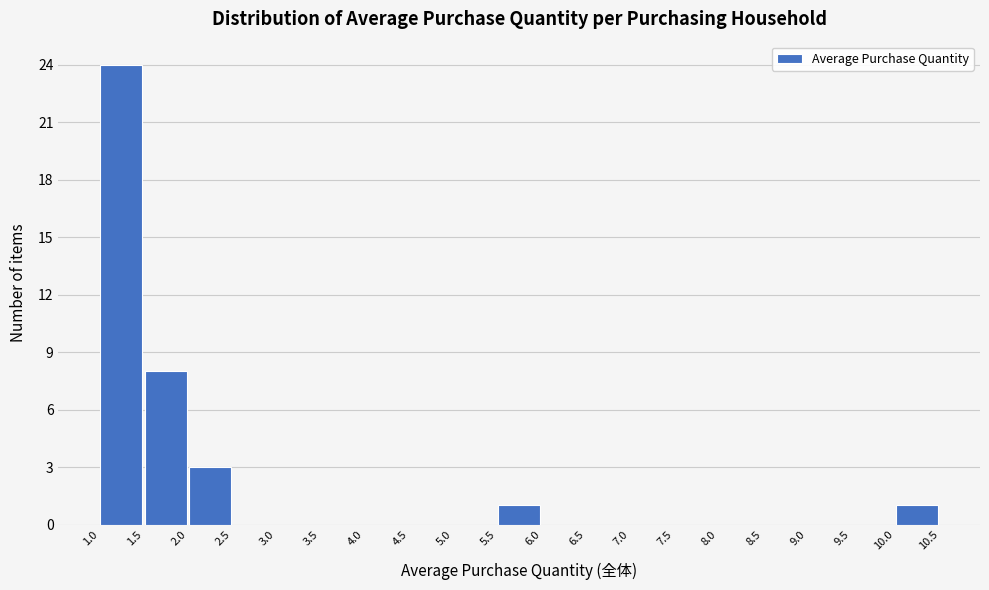

Which range on the x-axis has the tallest bar?

1.0 to 1.5